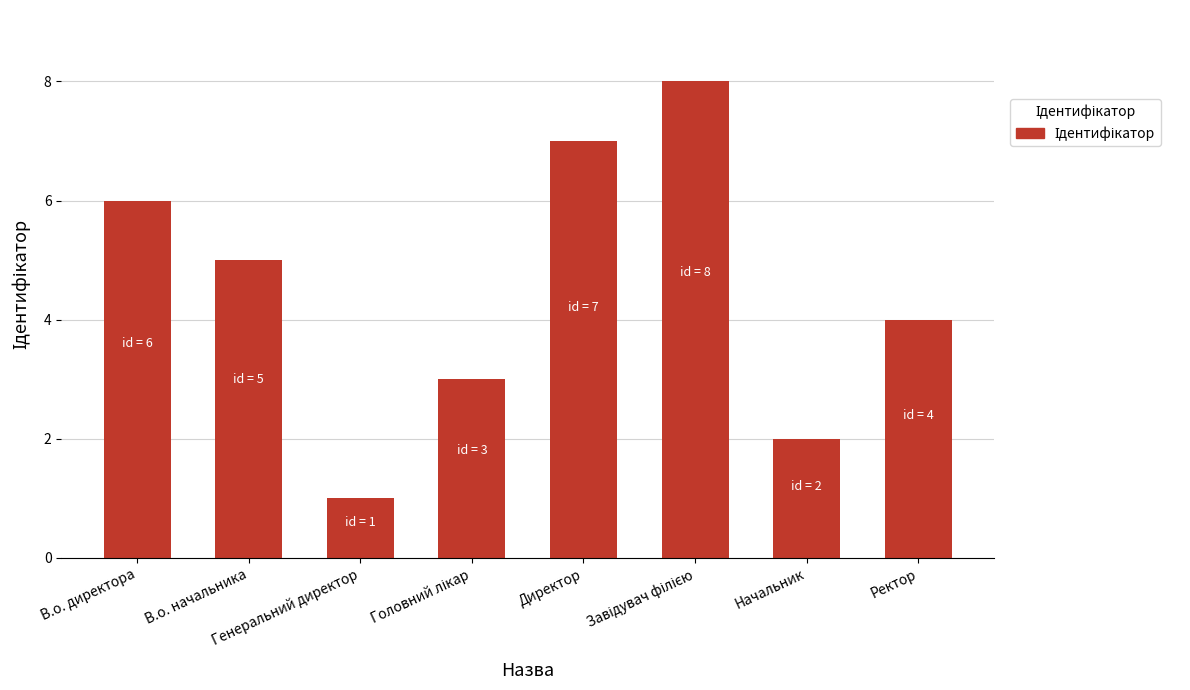

What is the value of the 1st bar from the left?

6